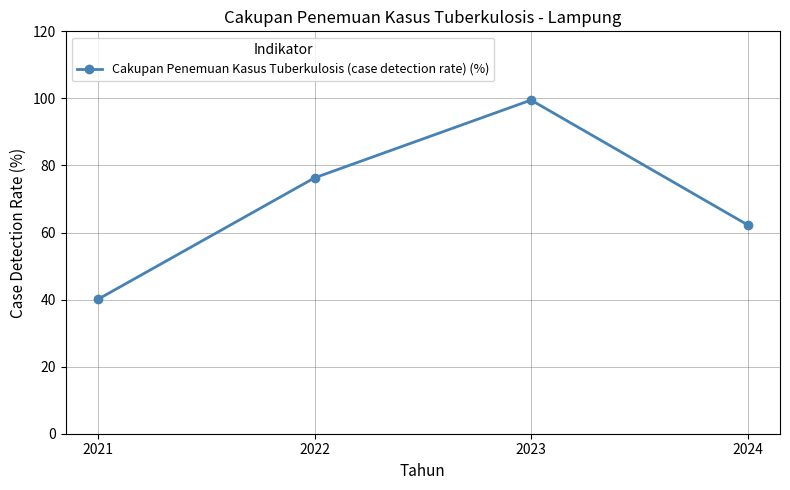

List the labels in order of value, largest first.

2023, 2022, 2024, 2021